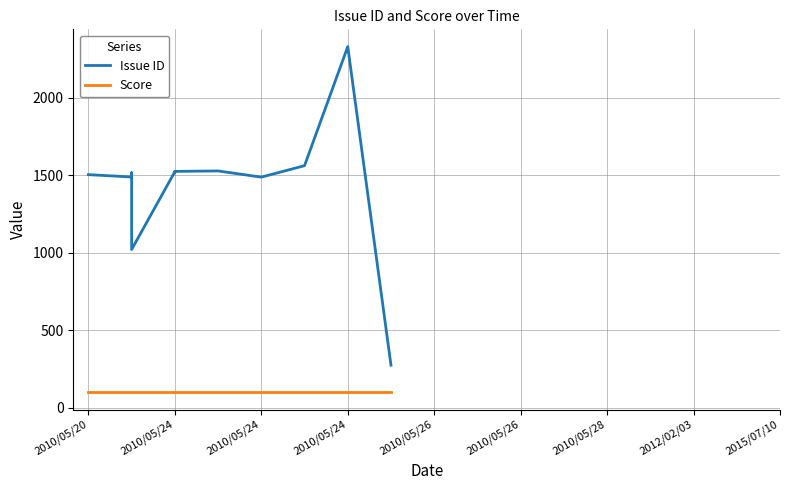

Which series has the widest spread of values?

Issue ID